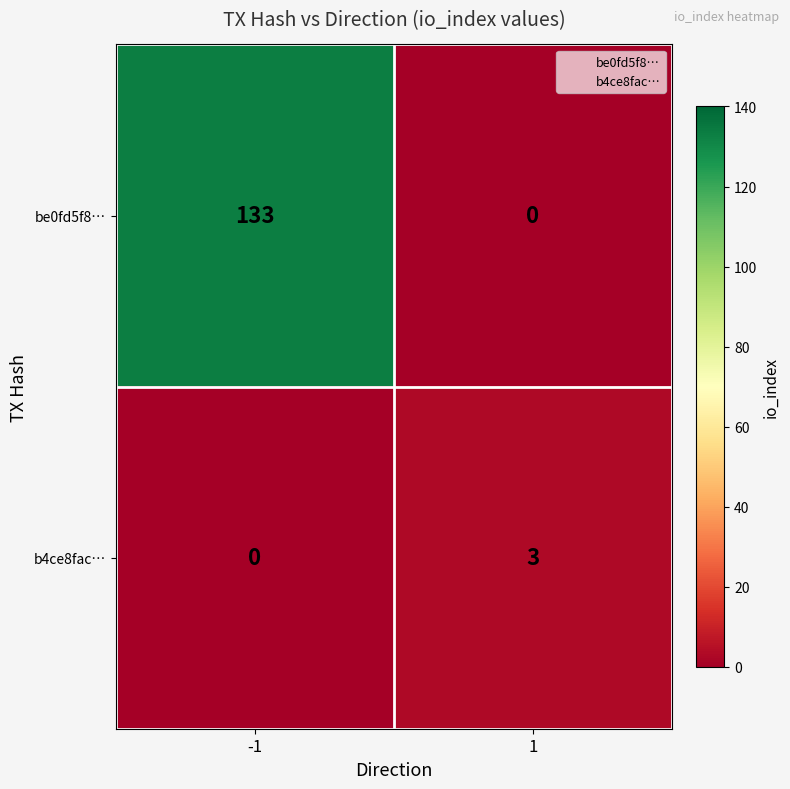

Reading right to left, list all the values displayed in this chart.

be0fd5f8…: 1=0	-1=133
b4ce8fac…: 1=3	-1=0